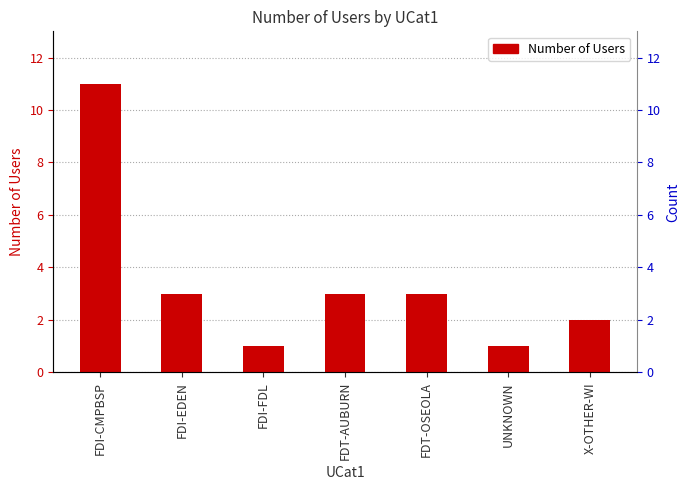

True or false: the data shows 7 at FDI-CMPBSP.

False